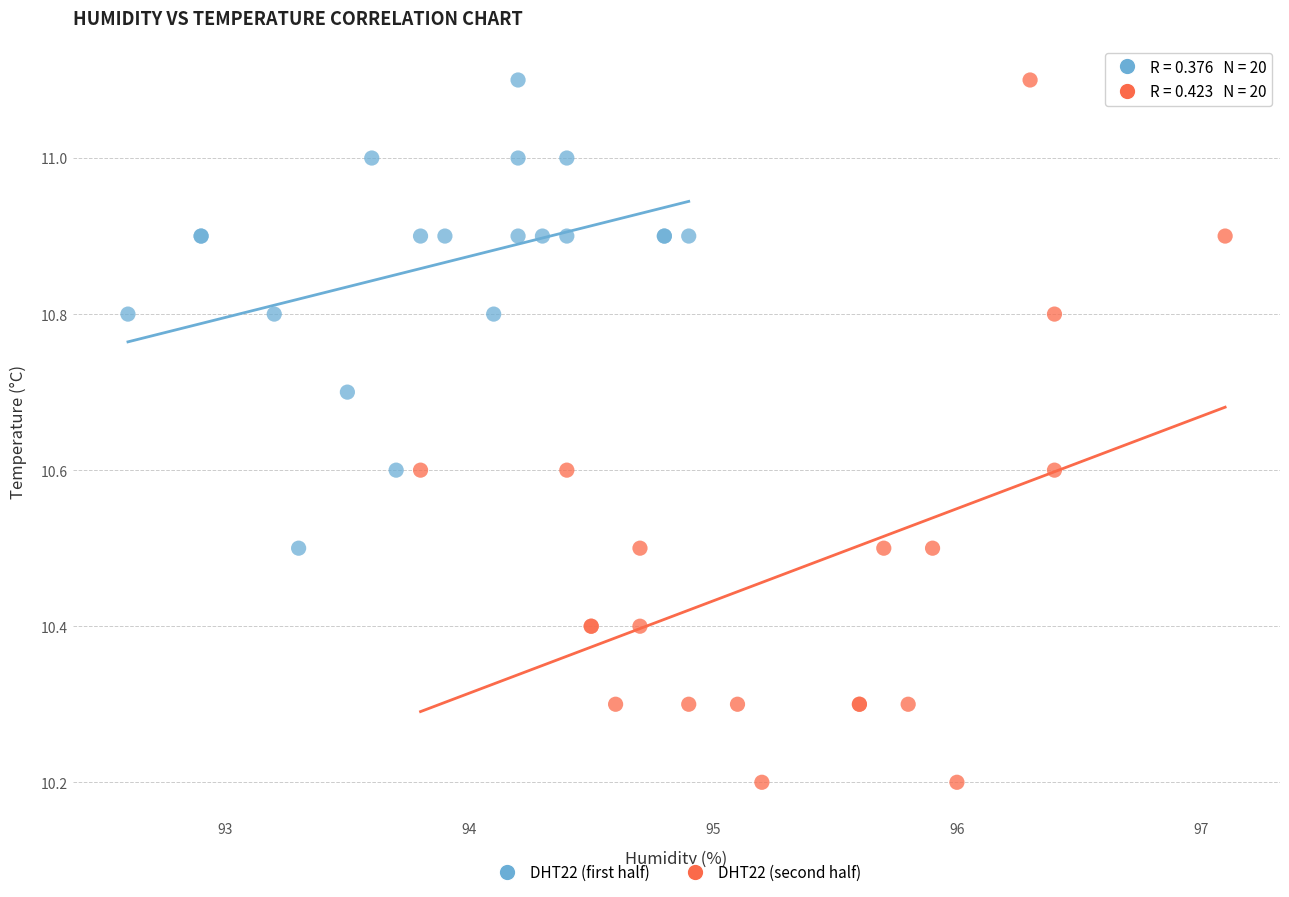

Which series reaches the minimum Y coordinate?

DHT22 (second half)